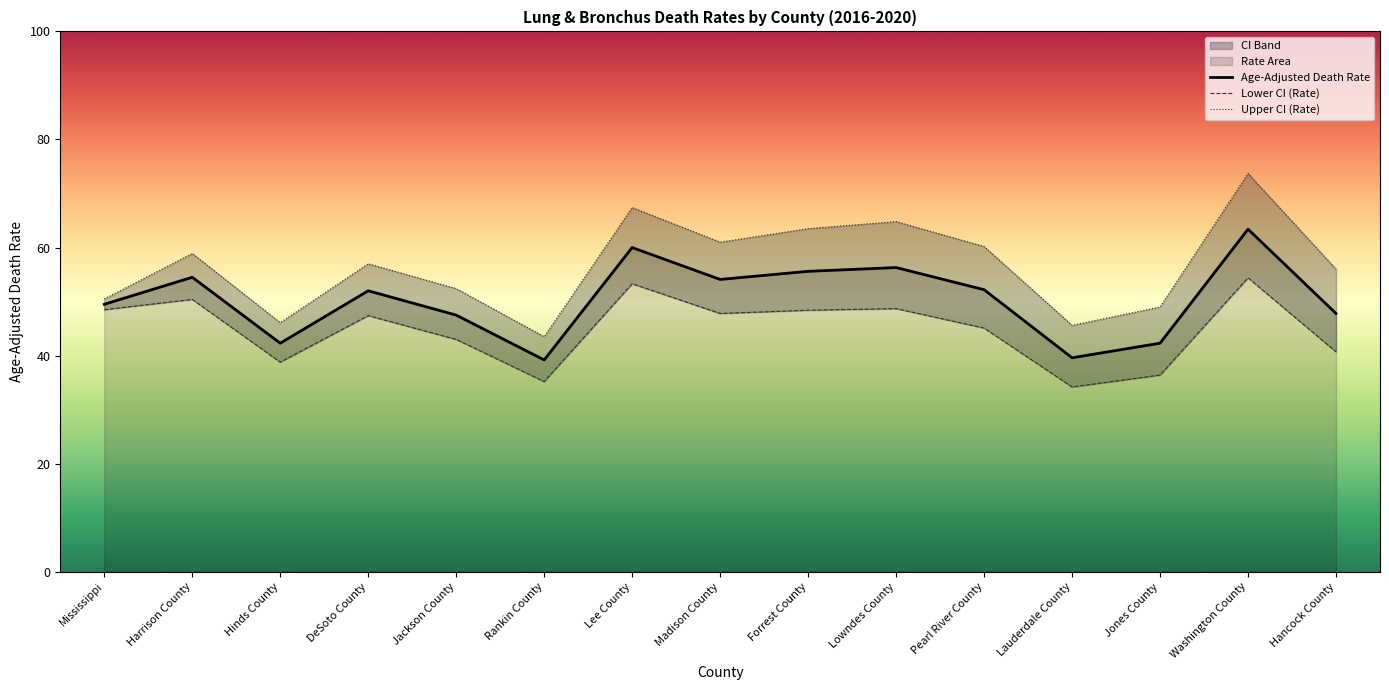

What is the difference between the highest and lowest values at Hinds County?

7.3